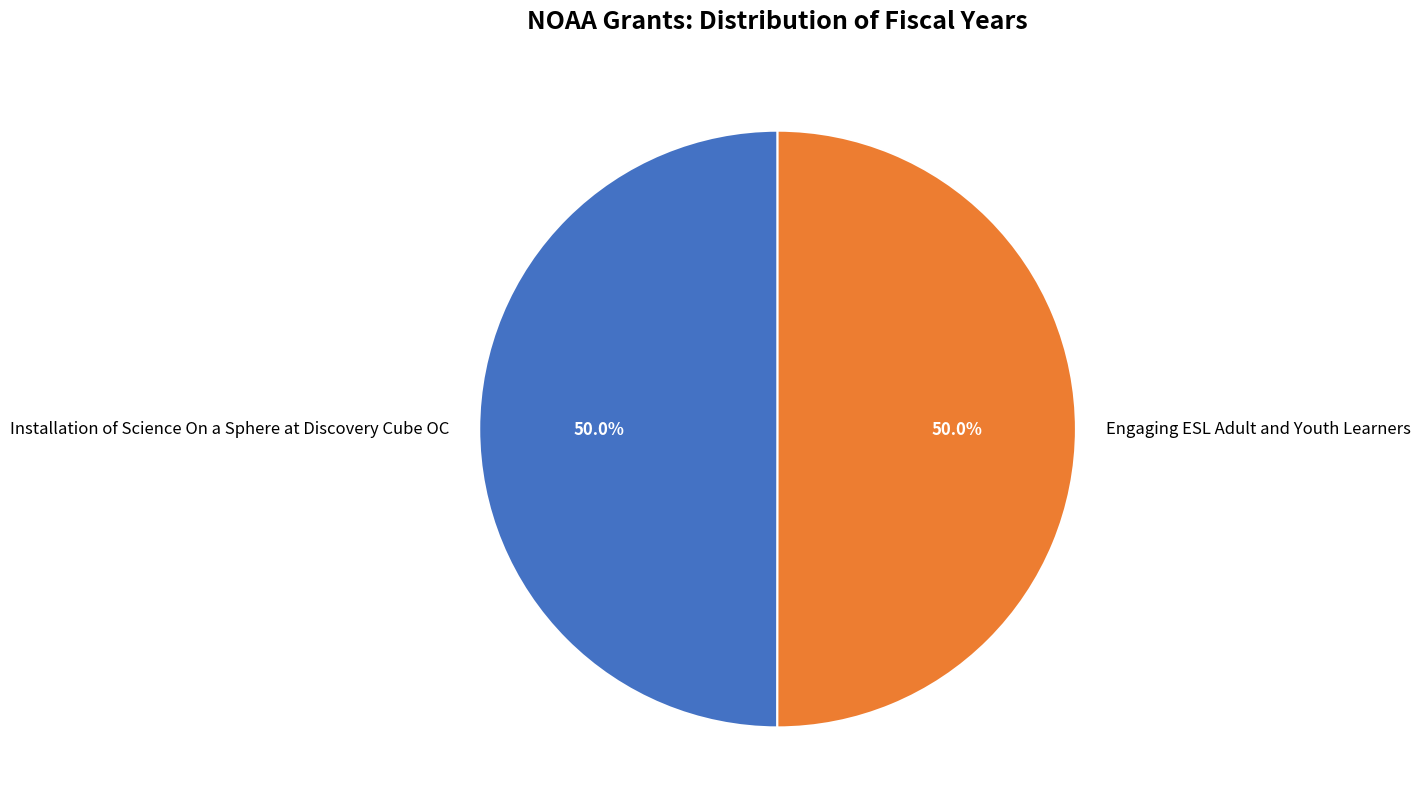

What percentage do Installation of Science On a Sphere at Discovery Cube OC and Engaging ESL Adult and Youth Learners together represent?

100.0%